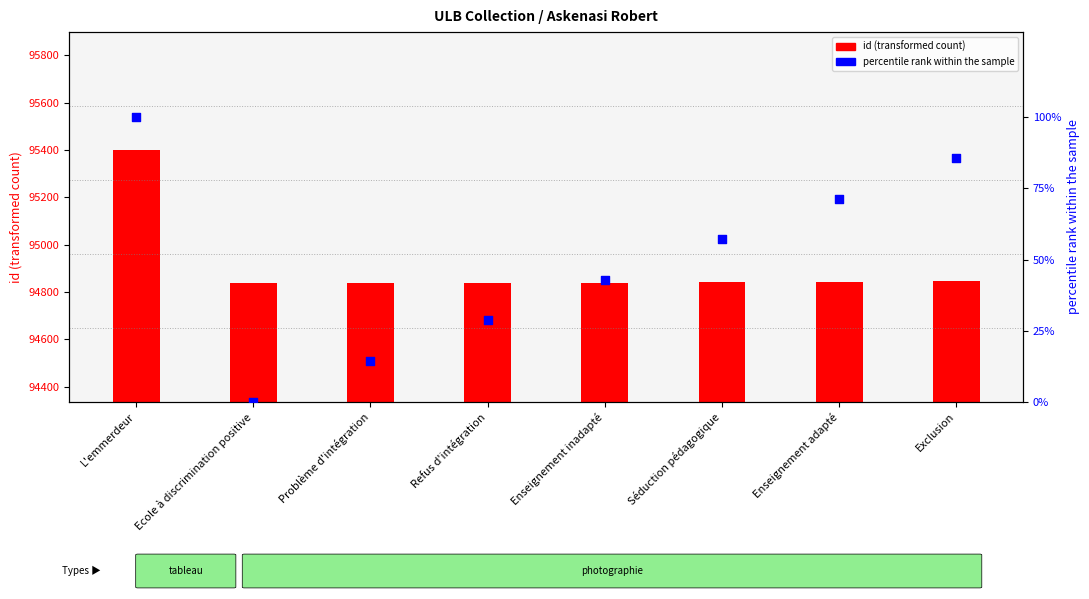

Which series has the largest total across all categories?

id (transformed count)